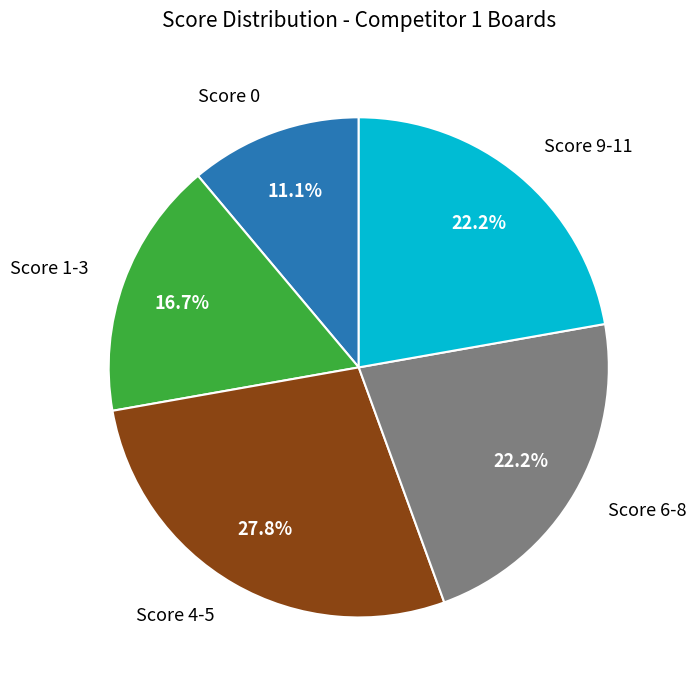

Is there a majority slice in this chart?

No